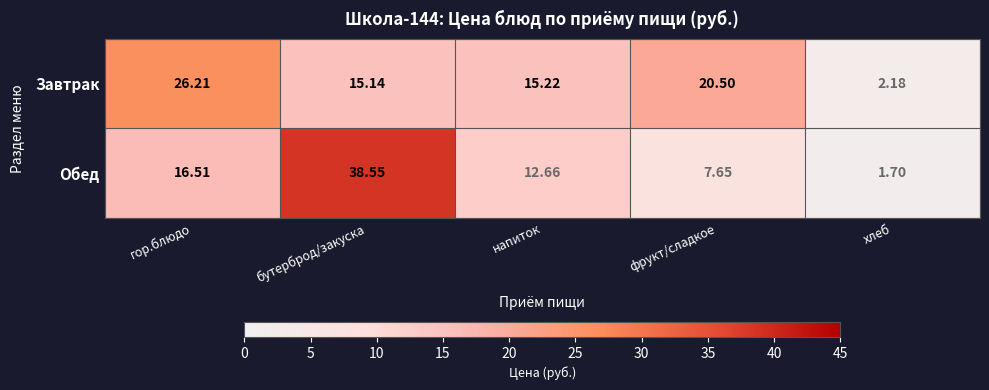

Rank the series by their maximum value, from lowest to highest.

Завтрак, Обед